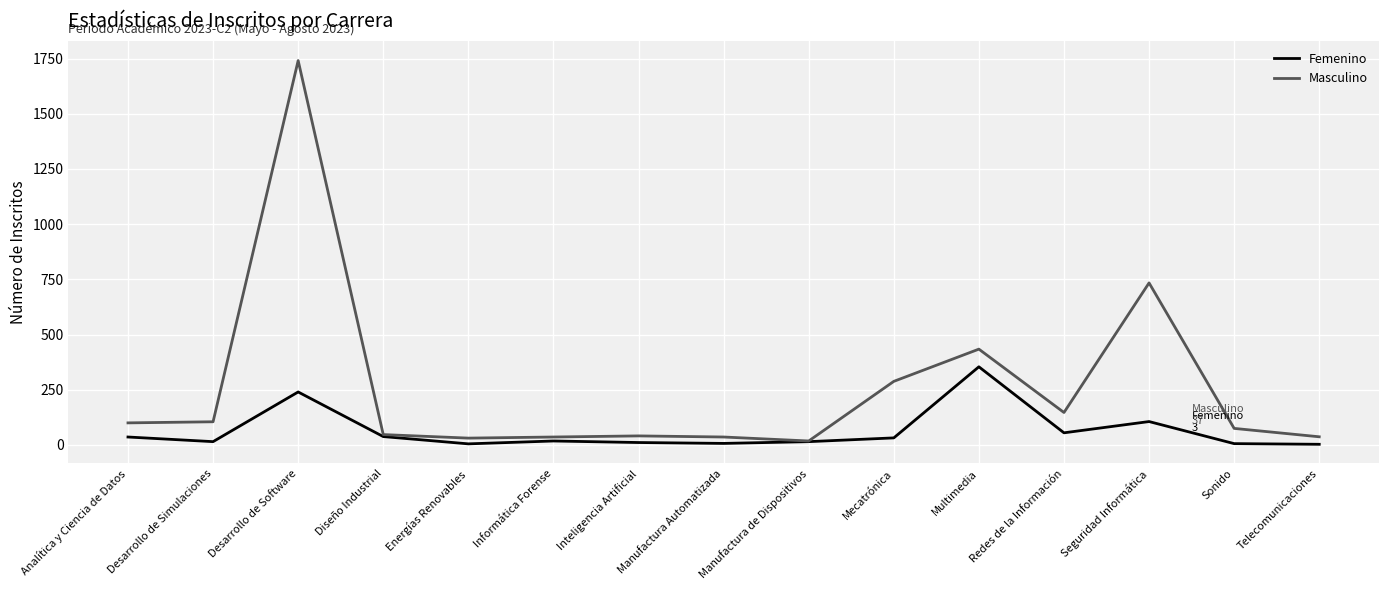

What are all the series names shown in the legend?

Femenino, Masculino